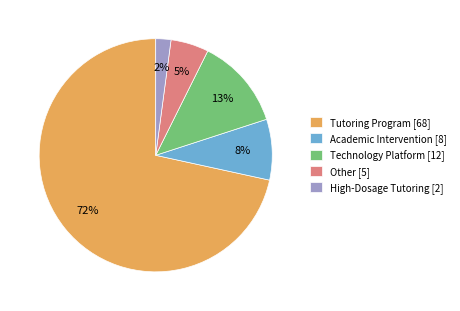

Rank the categories by value from highest to lowest.

Tutoring Program, Technology Platform, Academic Intervention, Other, High-Dosage Tutoring